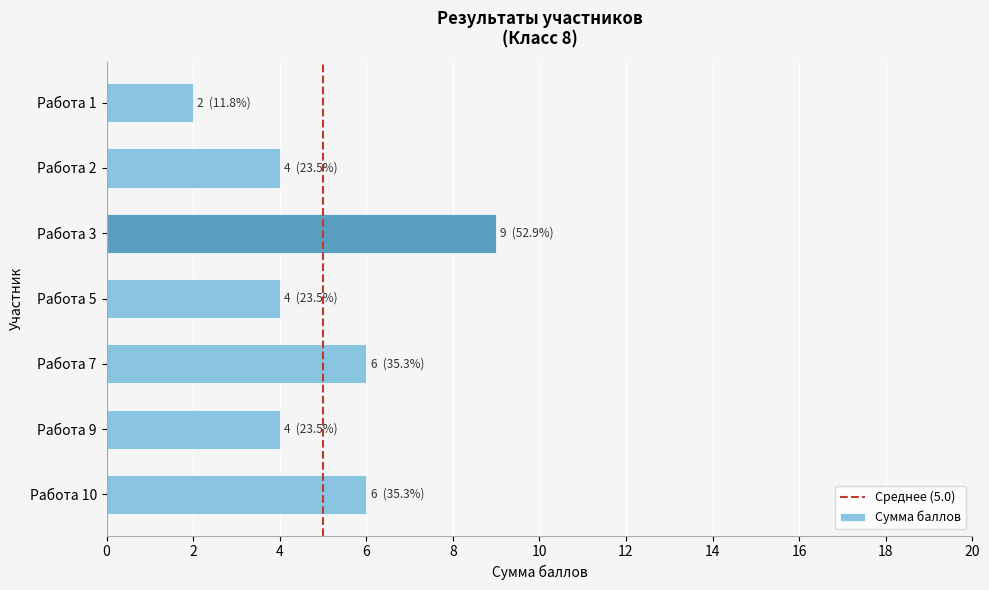

The value at Работа 7 is 3. True or false?

False